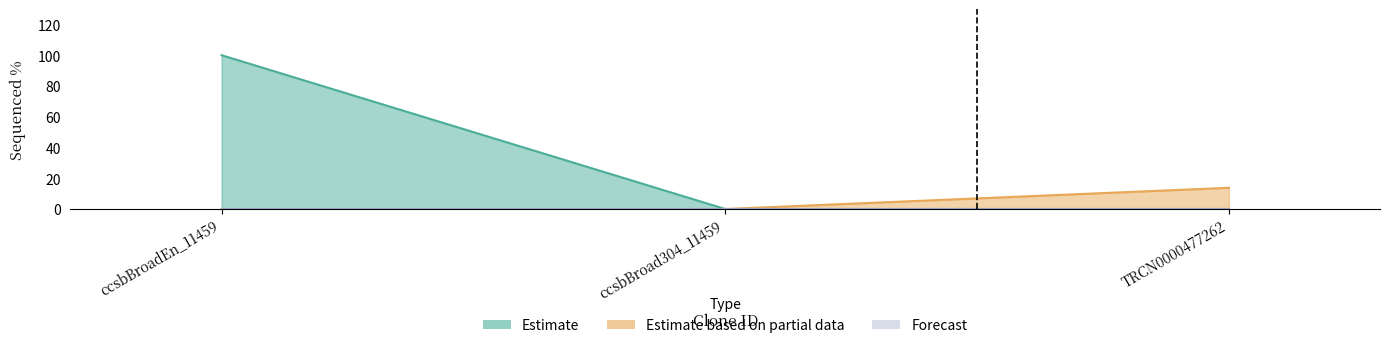

Reading right to left, transcribe all the data shown in this chart.

Estimate: 0.0	0.0	100.0
Estimate based on partial data: 13.8	0.0	0.0